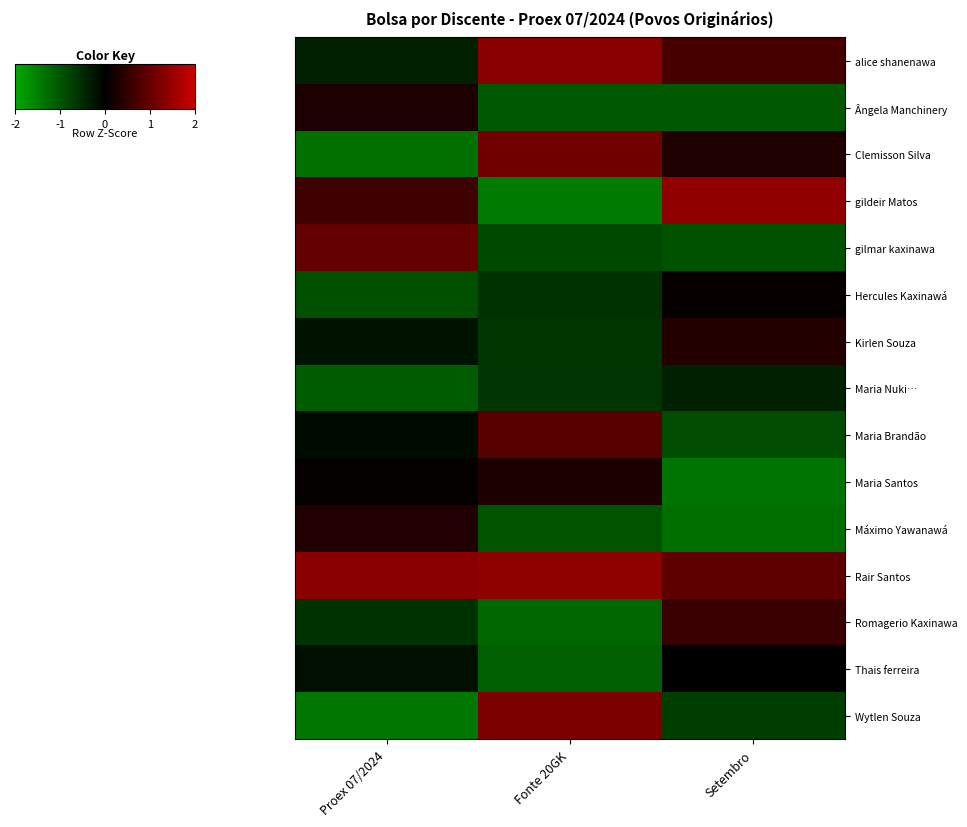

What is the maximum value shown in the chart?

1.4